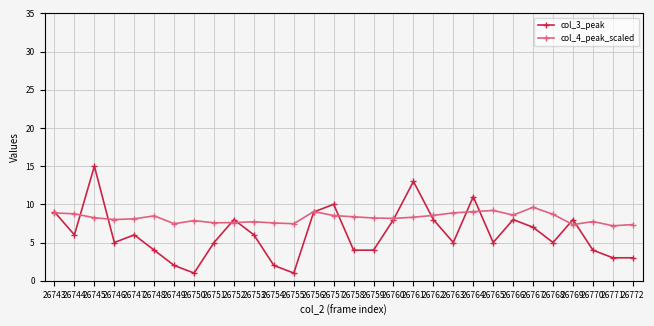

Rank the series by their average value, from lowest to highest.

col_3_peak, col_4_peak_scaled